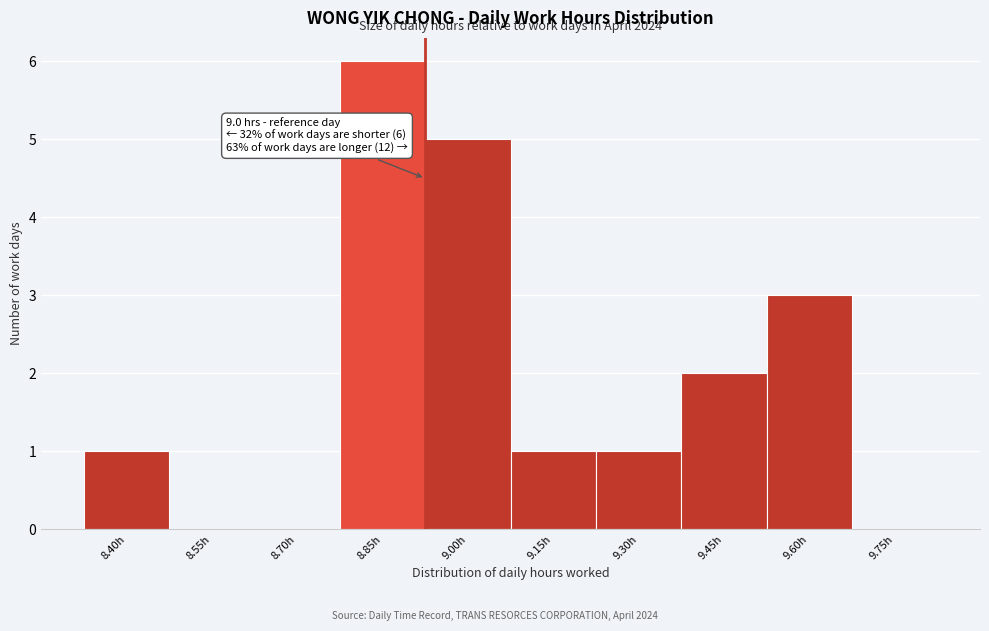

Reading left to right, transcribe all the data shown in this chart.

8.40h=1	8.55h=0	8.70h=0	8.85h=6	9.00h=5	9.15h=1	9.30h=1	9.45h=2	9.60h=3	9.75h=0